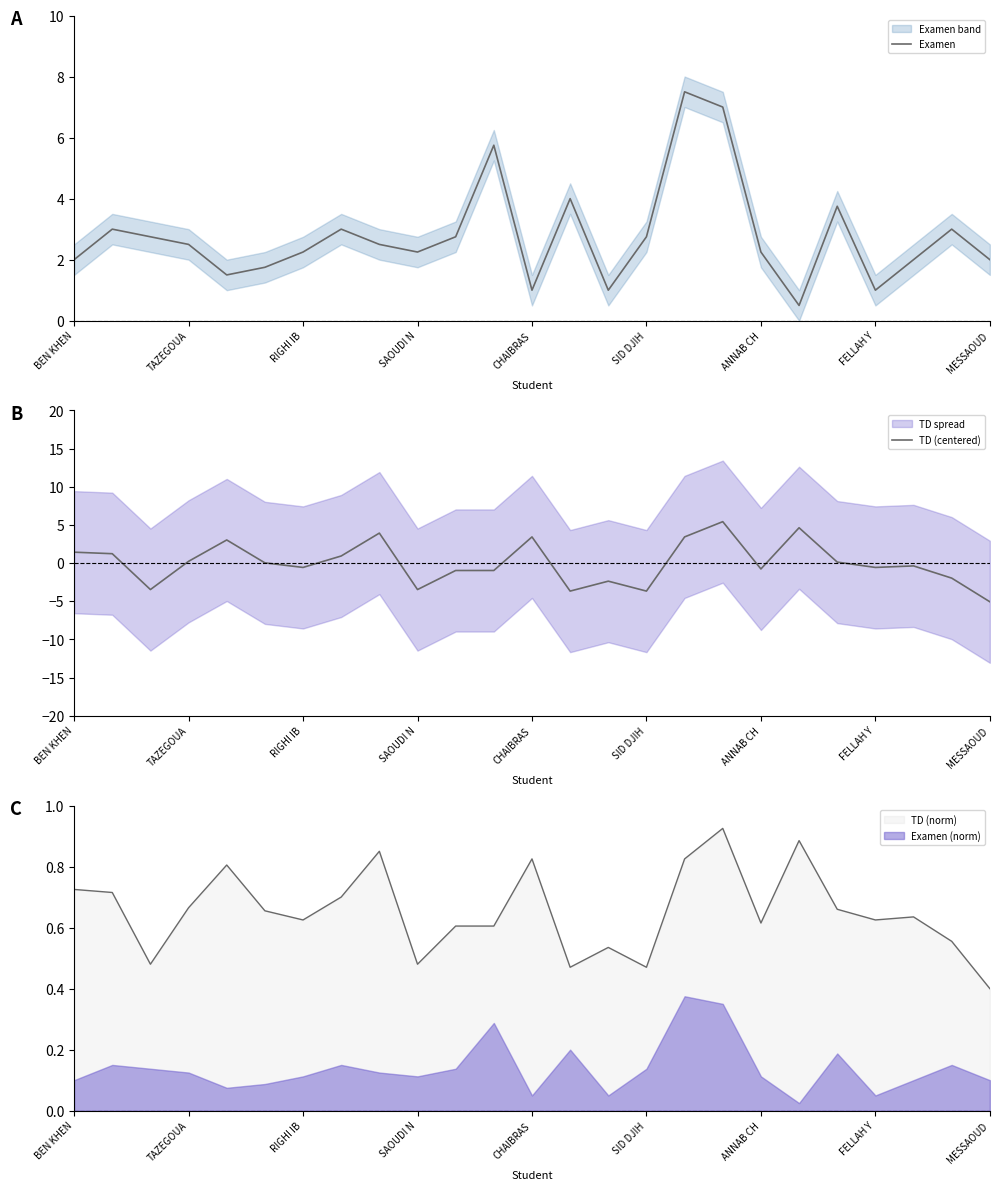

True or false: Examen (norm) and TD (norm) intersect in this chart.

False